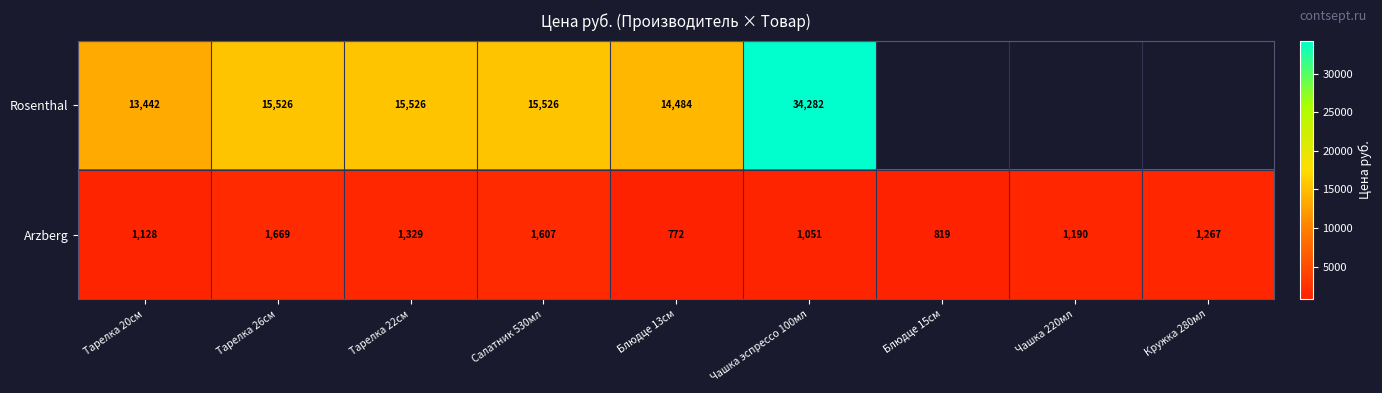

What is the total value across all series at Тарелка 22см?

16855